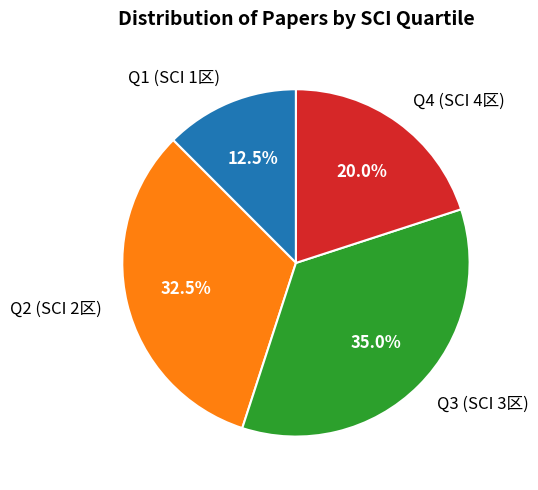

Combined, what portion of the pie is Q2 (SCI 2区) and Q1 (SCI 1区)?

45.0%